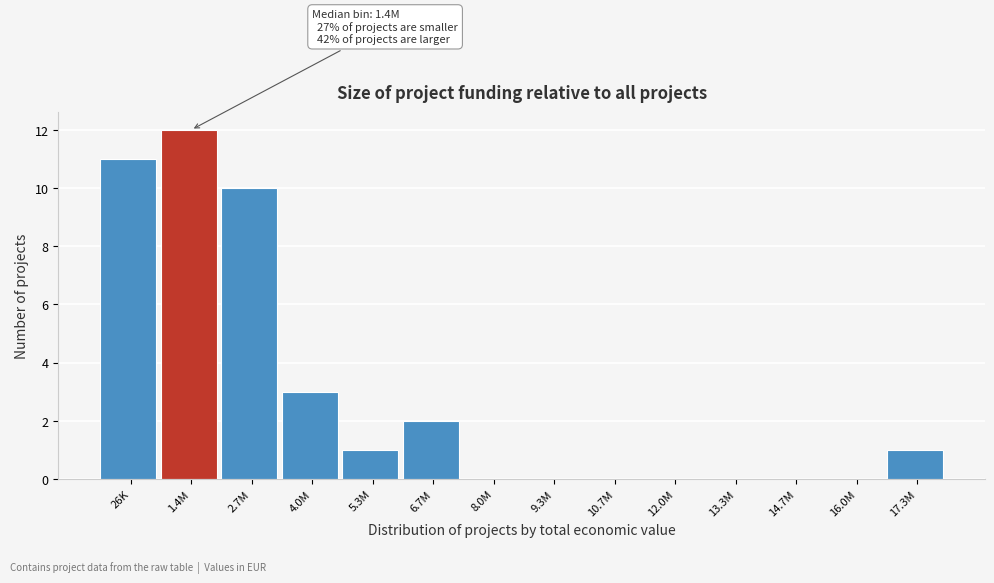

Reading right to left, what are all the values shown in this chart?

17.3M=1	16.0M=0	14.7M=0	13.3M=0	12.0M=0	10.7M=0	9.3M=0	8.0M=0	6.7M=2	5.3M=1	4.0M=3	2.7M=10	1.4M=12	26K=11